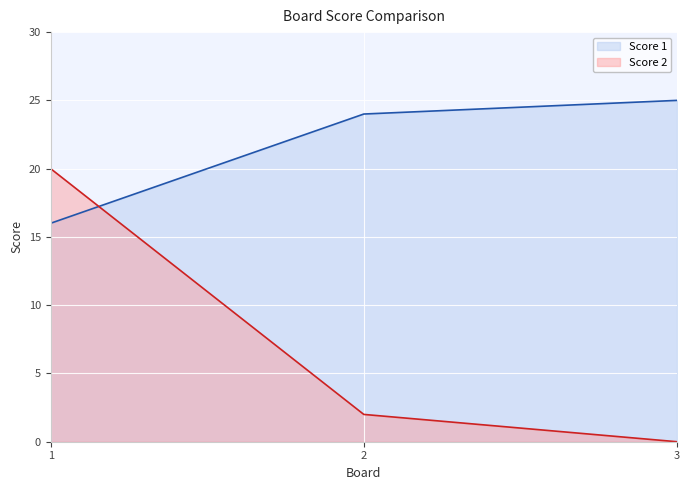

How many lines are shown in the chart?

2